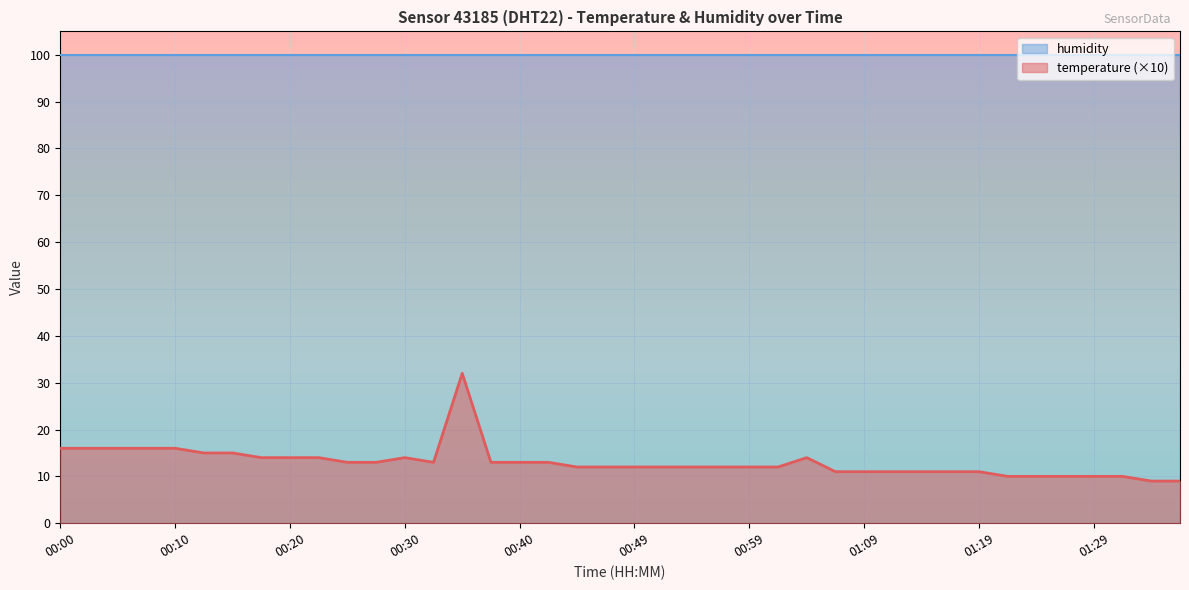

Count the number of categories in the chart.

40